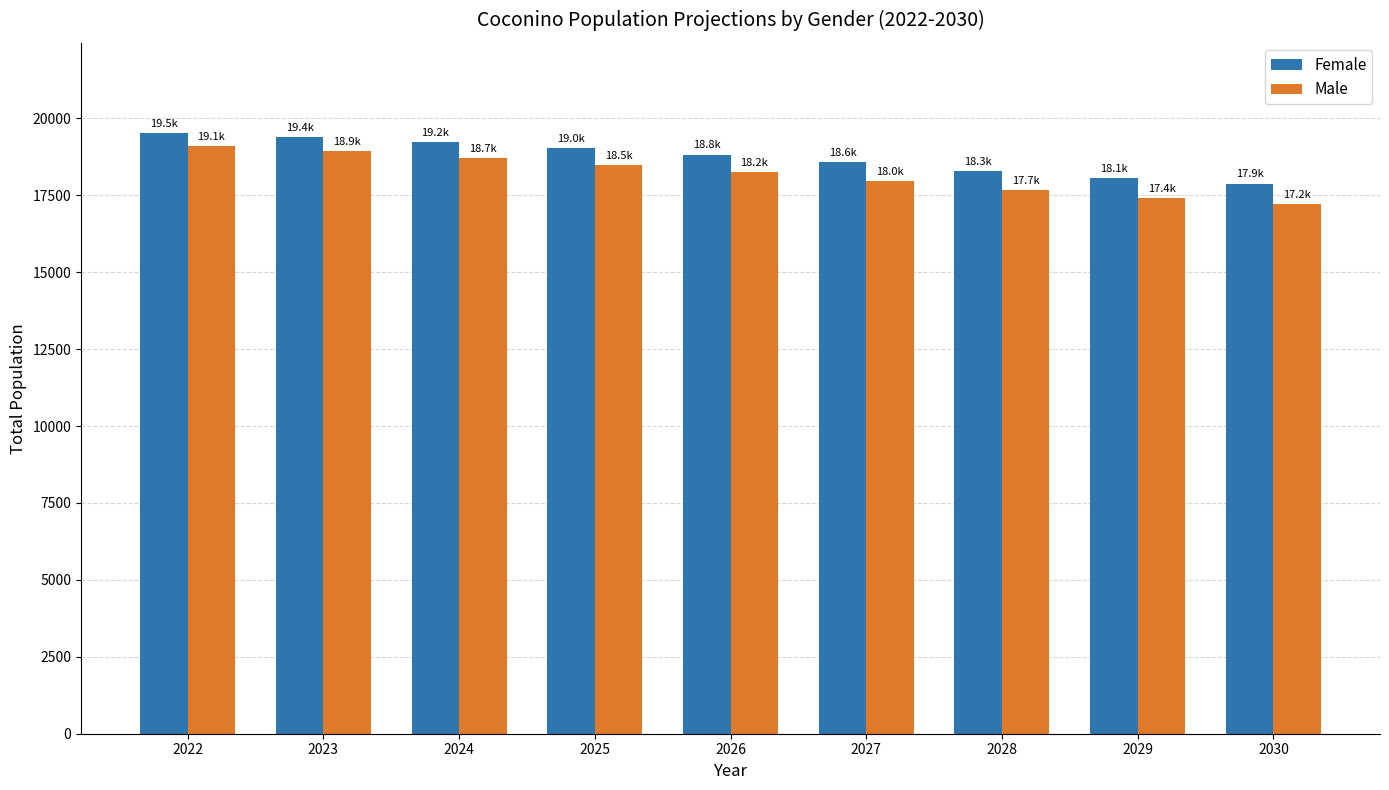

Is it true that Male equals 17975.4 at 2027?

True